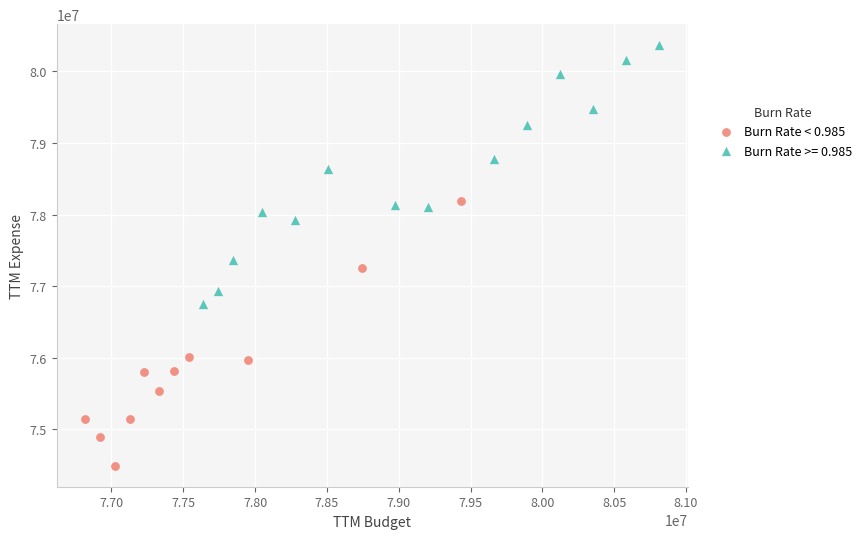

Which series reaches the maximum Y coordinate?

Burn Rate >= 0.985